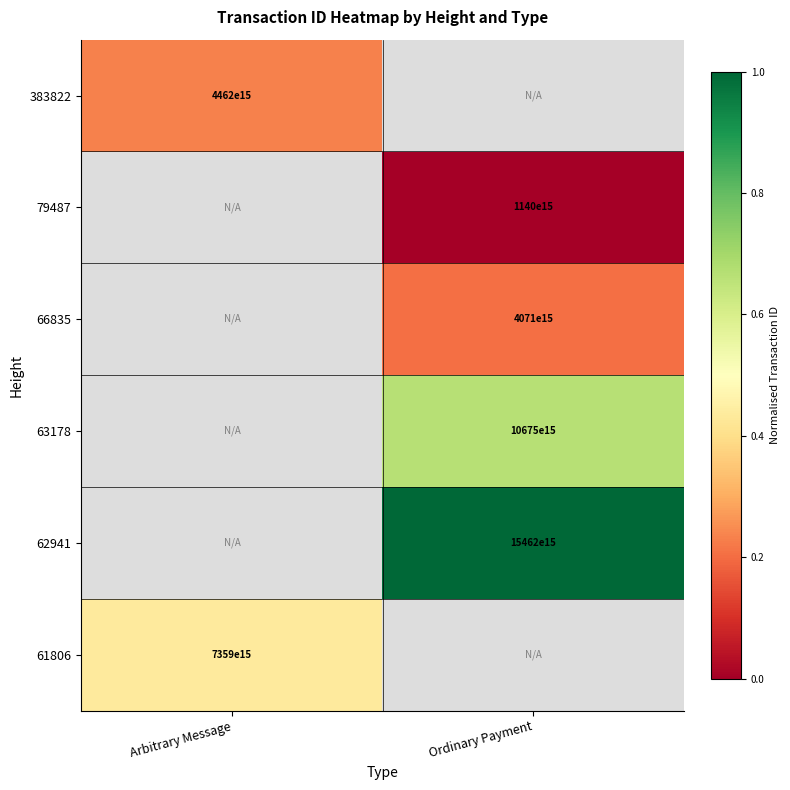

At which label does 66835 first exceed 0?

Ordinary Payment